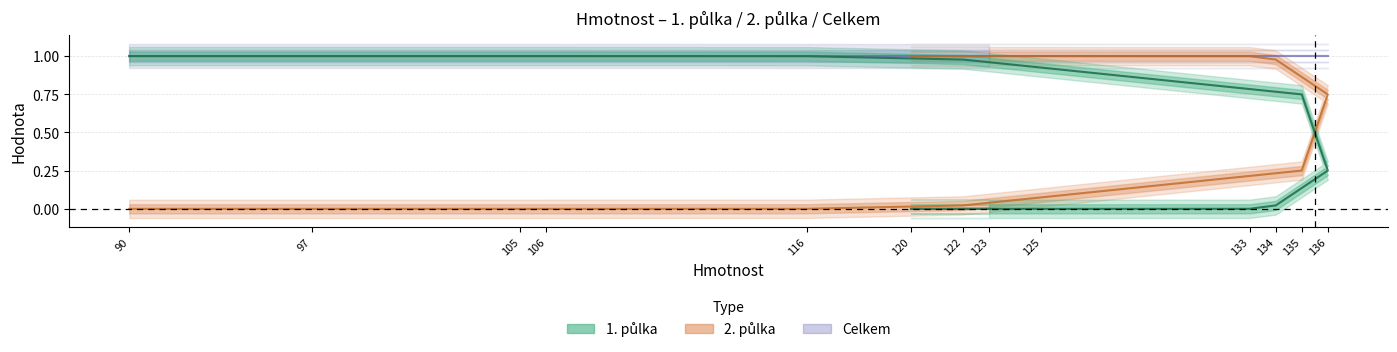

At how many categories does at least one series exceed 0?

13